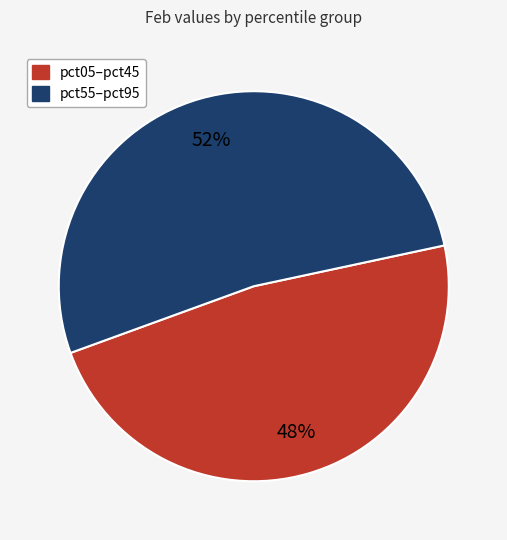

How many slices are in this pie chart?

2